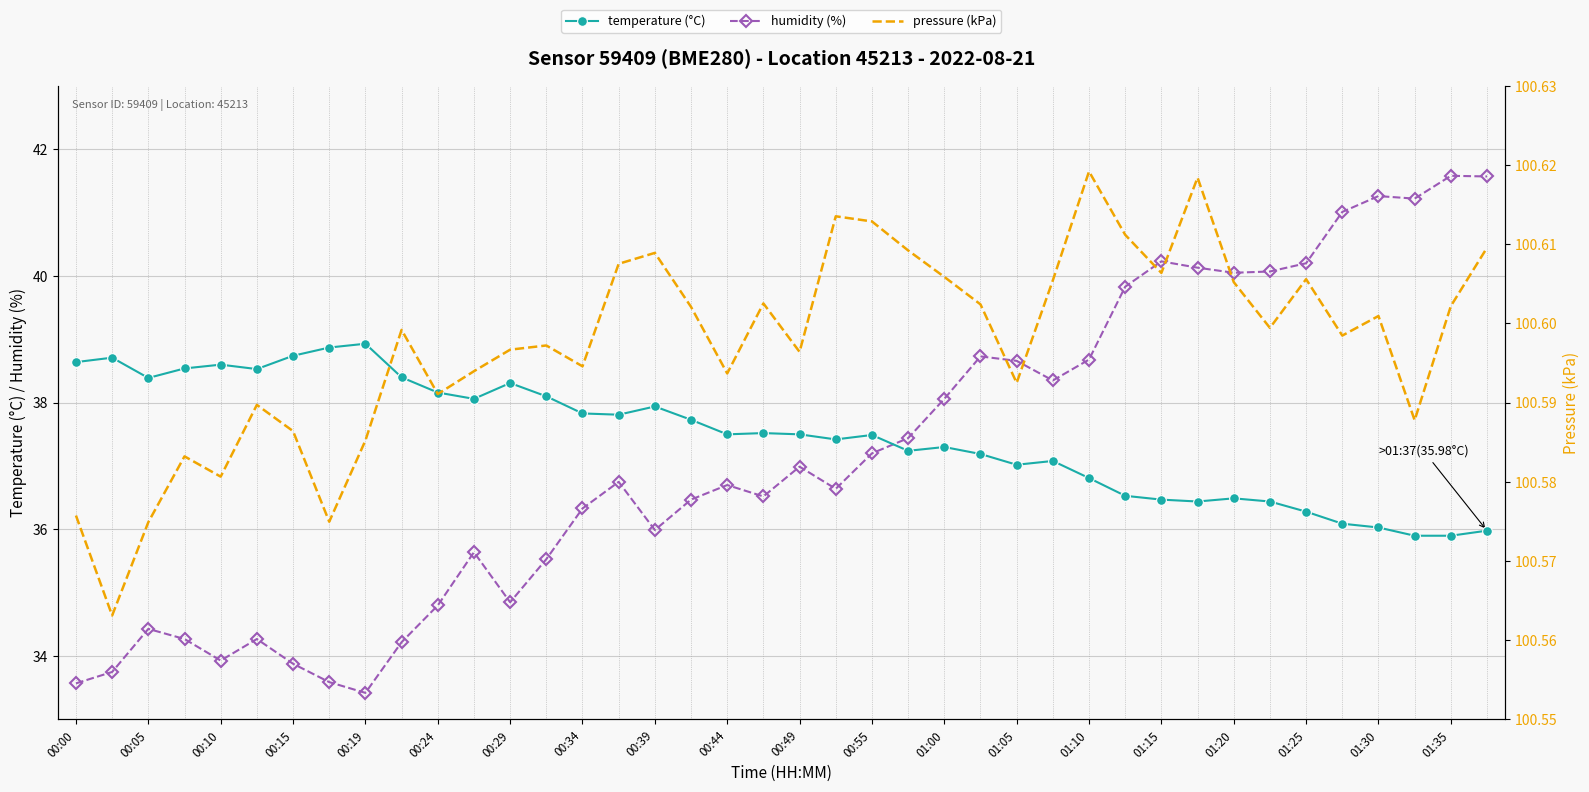

True or false: temperature (°C) and pressure (kPa) intersect in this chart.

False